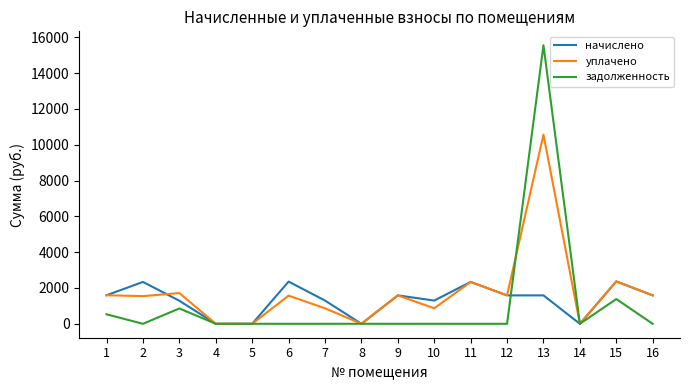

The value of задолженность at 13 is 15556.6. True or false?

True